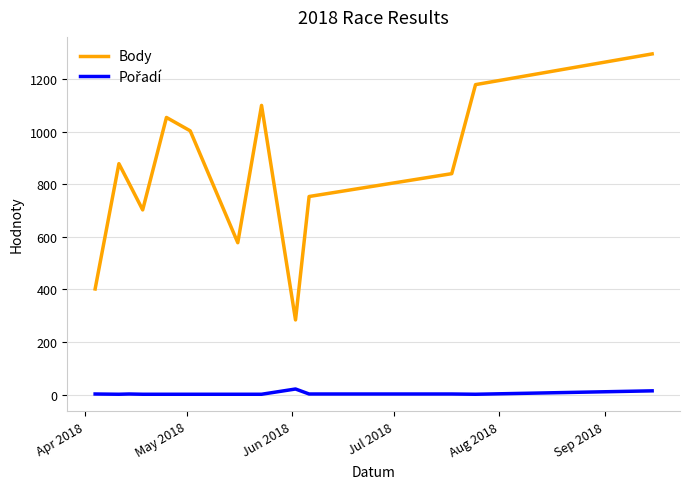

Which series has the largest total across all categories?

Body